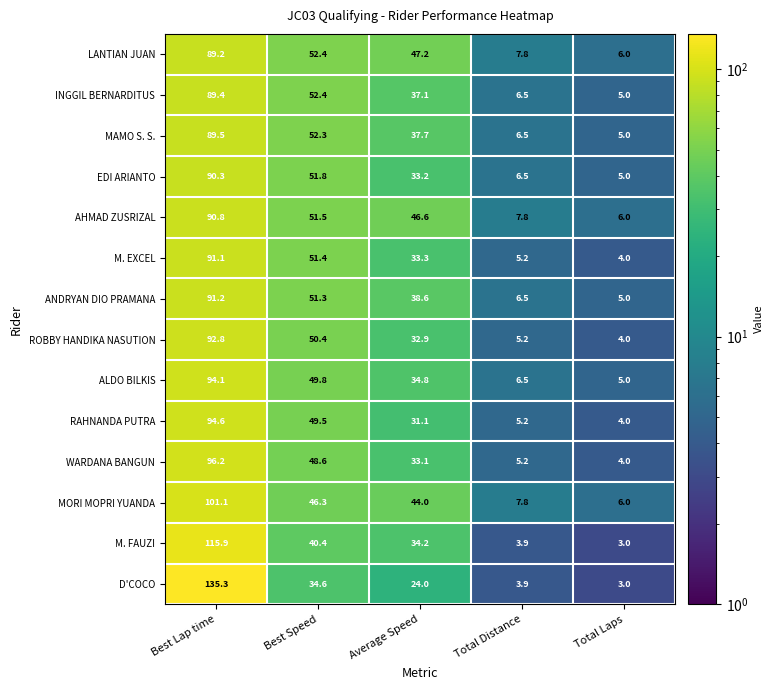

Which series has the largest range (max minus min)?

D'COCO